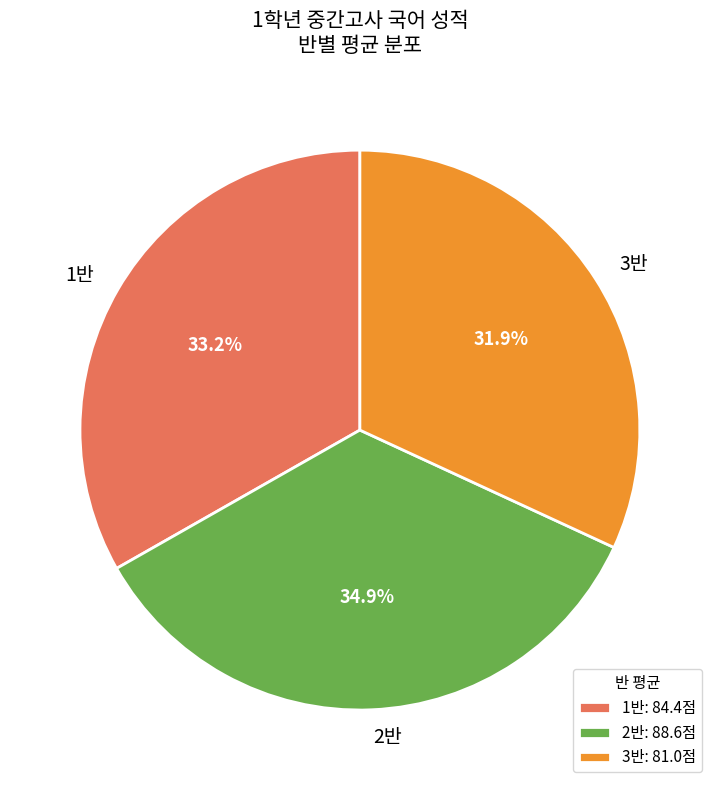

Does any single category account for the majority?

No